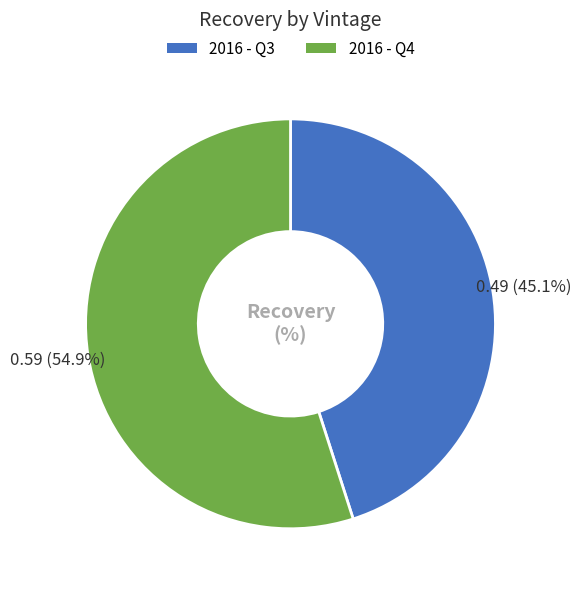

Rank the categories by value from highest to lowest.

2016 - Q4, 2016 - Q3